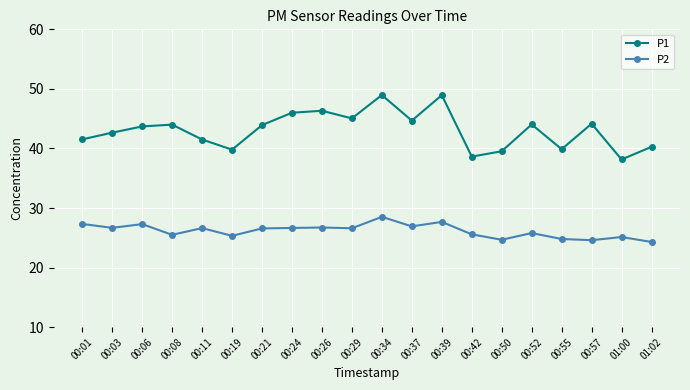

True or false: P1 and P2 intersect in this chart.

False